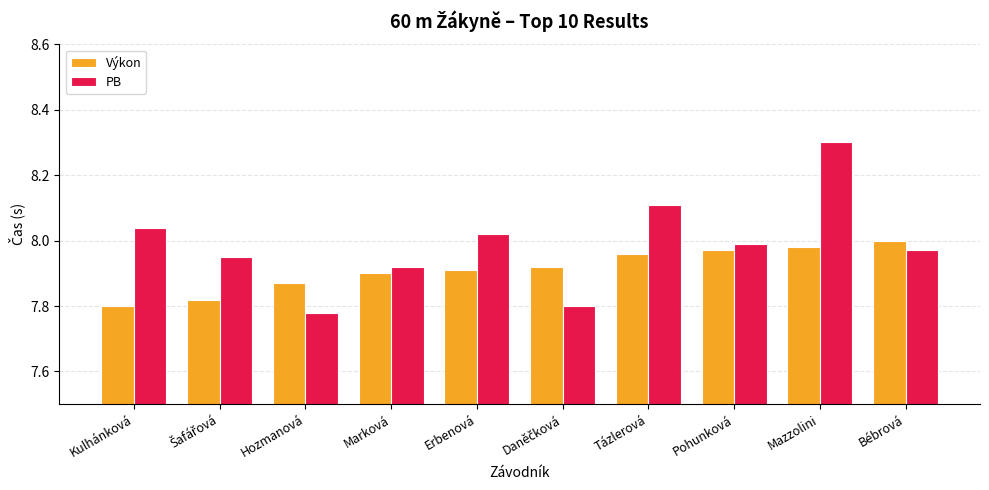

At how many categories does at least one series exceed 7?

10